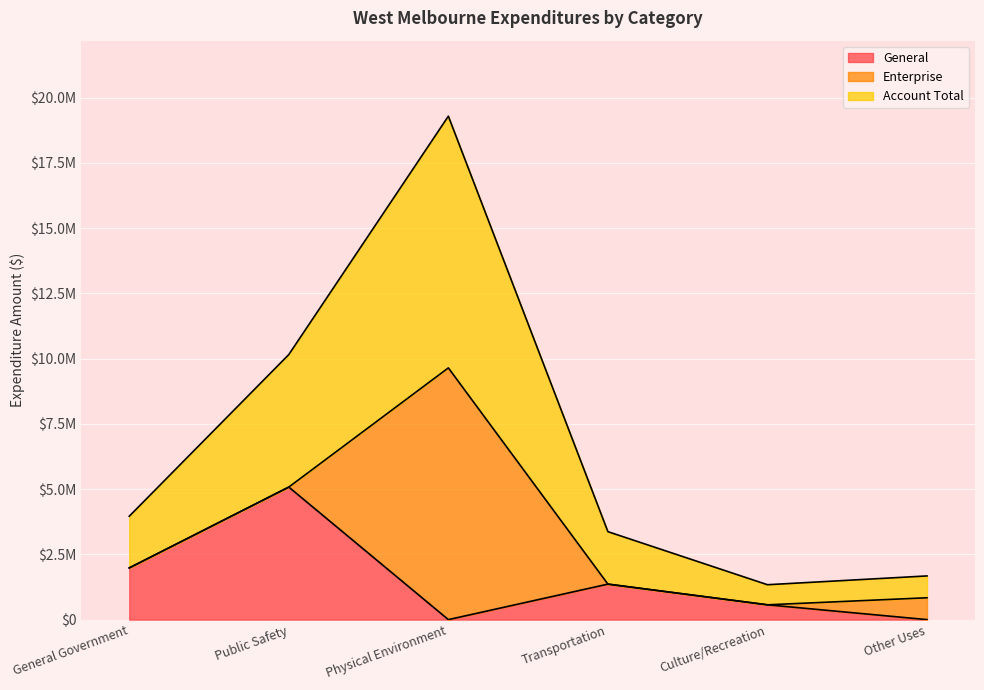

Is the value of General at Transportation greater than the value of Account Total at Other Uses?

No